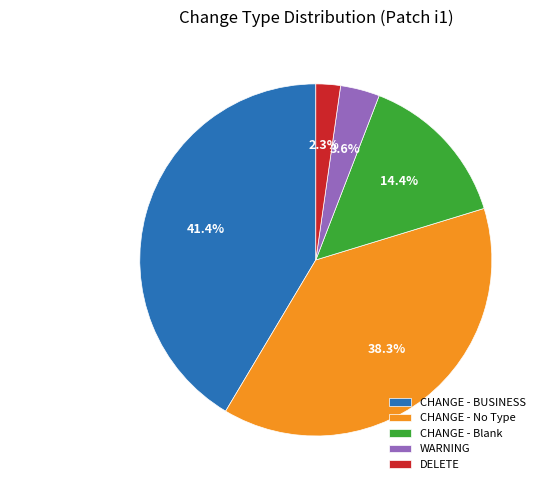

What is the smallest slice in the pie chart?

DELETE